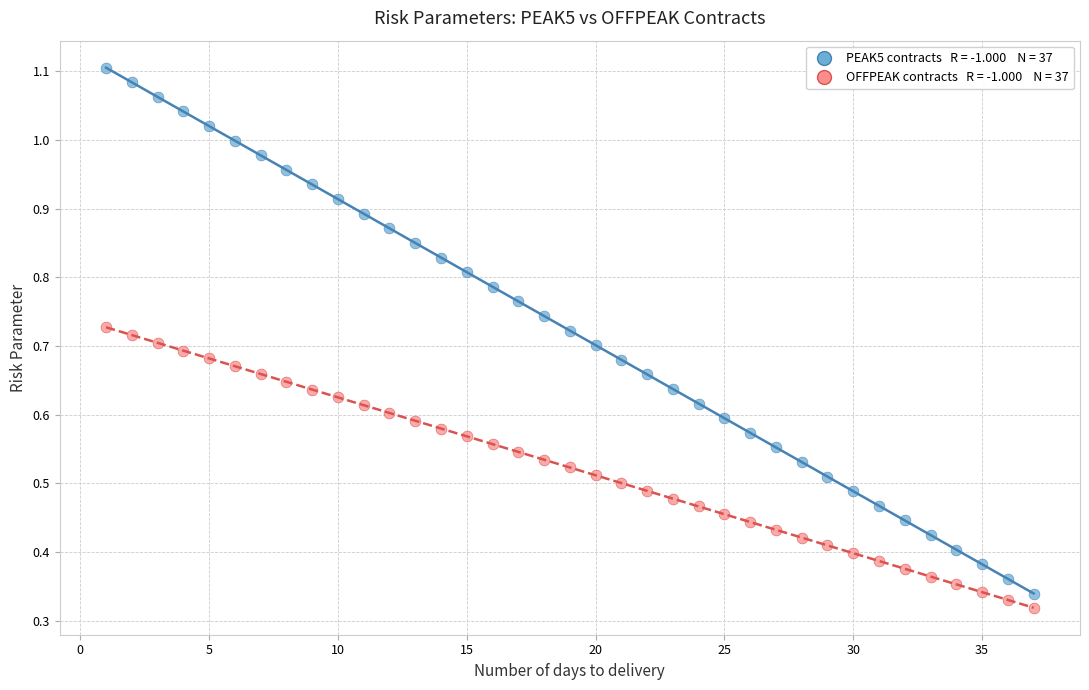

Across all data points, what is the range of X values (max minus min)?

36.0